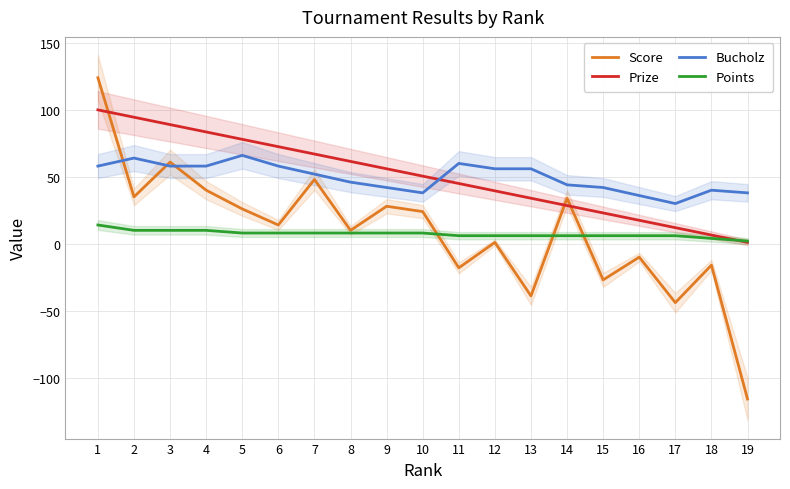

Is the value of Score at 9 greater than the value of Points at 17?

Yes